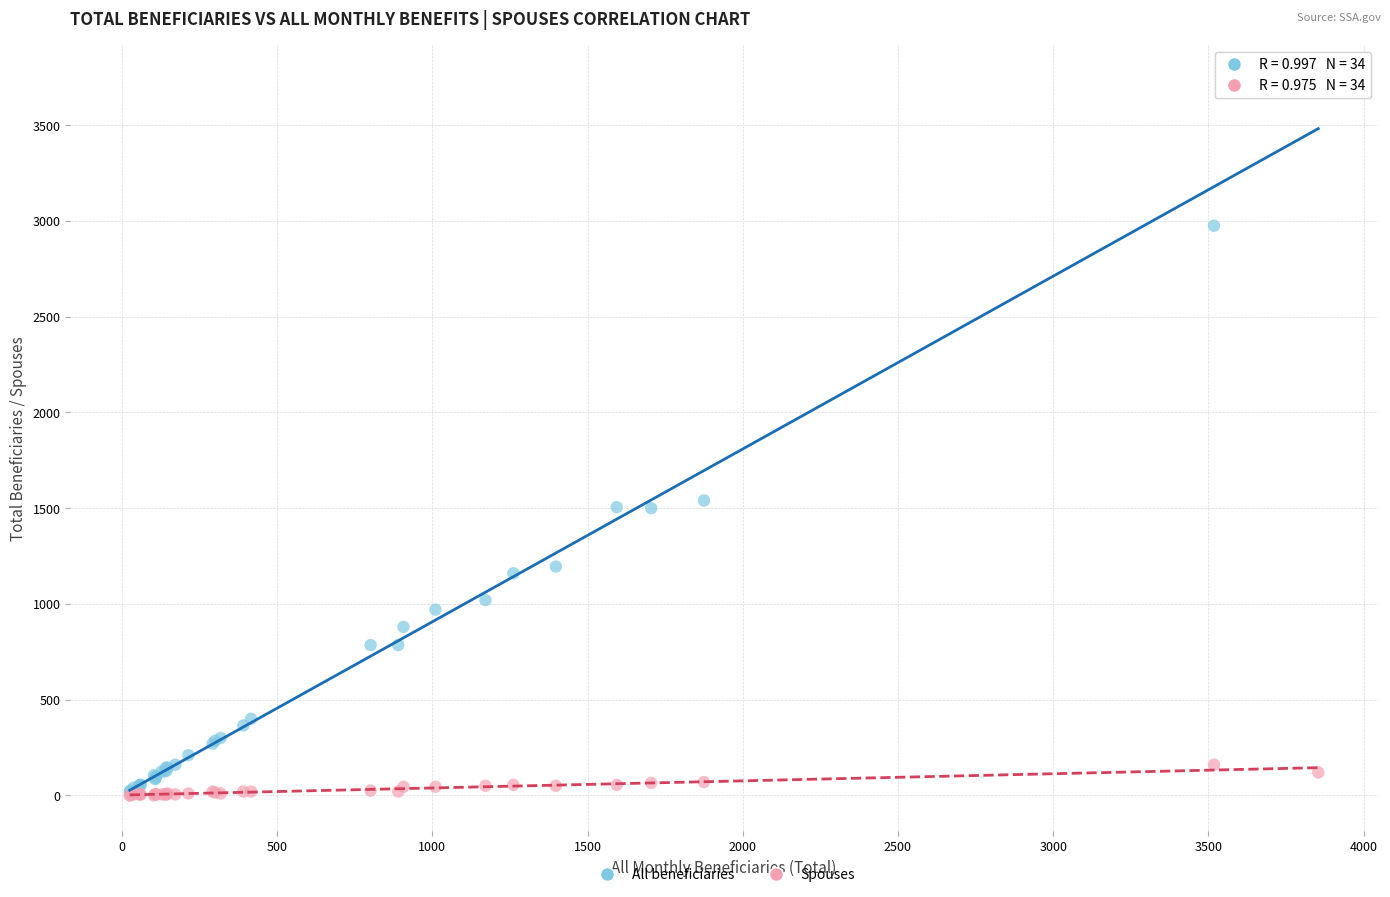

What are all the series names shown in the legend?

All beneficiaries, Spouses